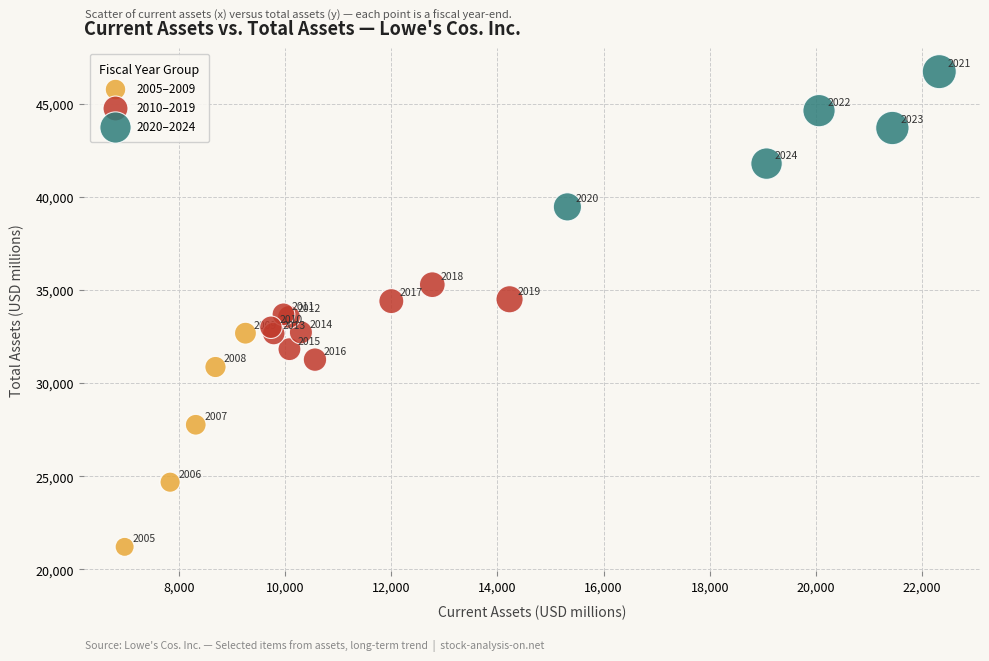

Which series reaches the maximum Y coordinate?

2020–2024